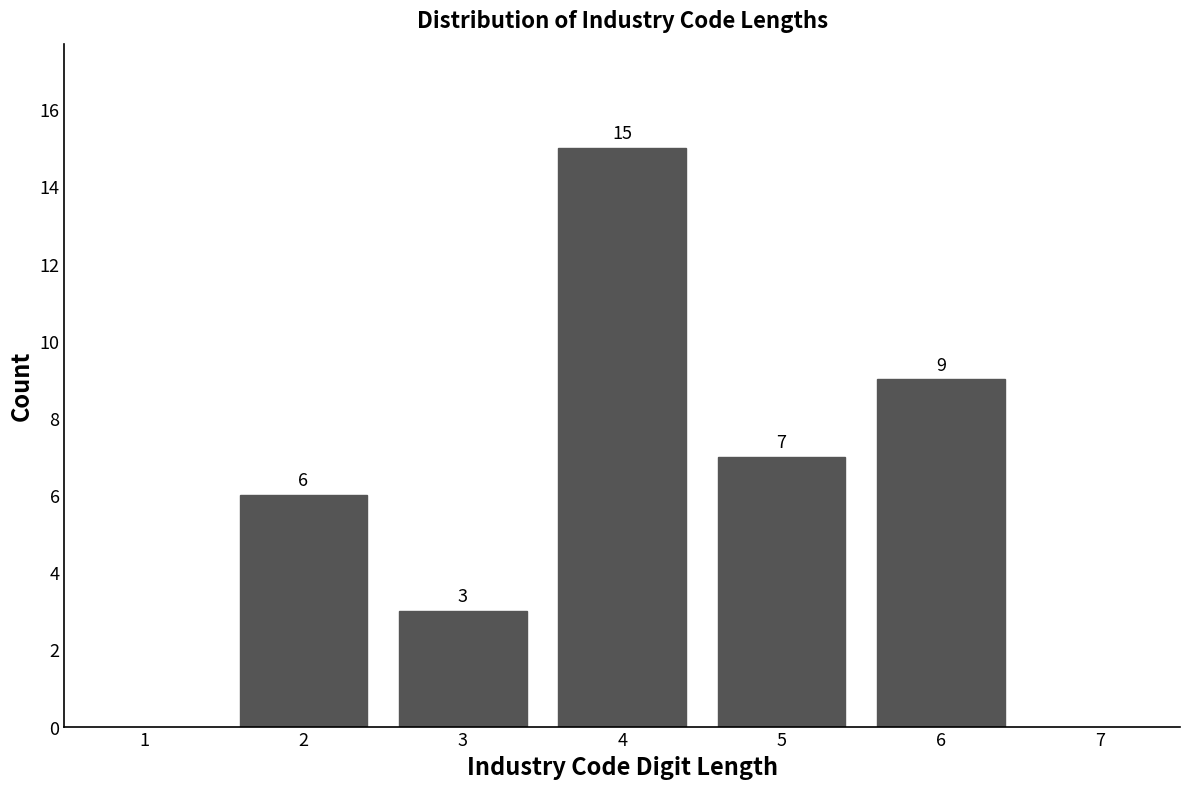

Reading left to right, what are all the values shown in this chart?

6	3	15	7	9